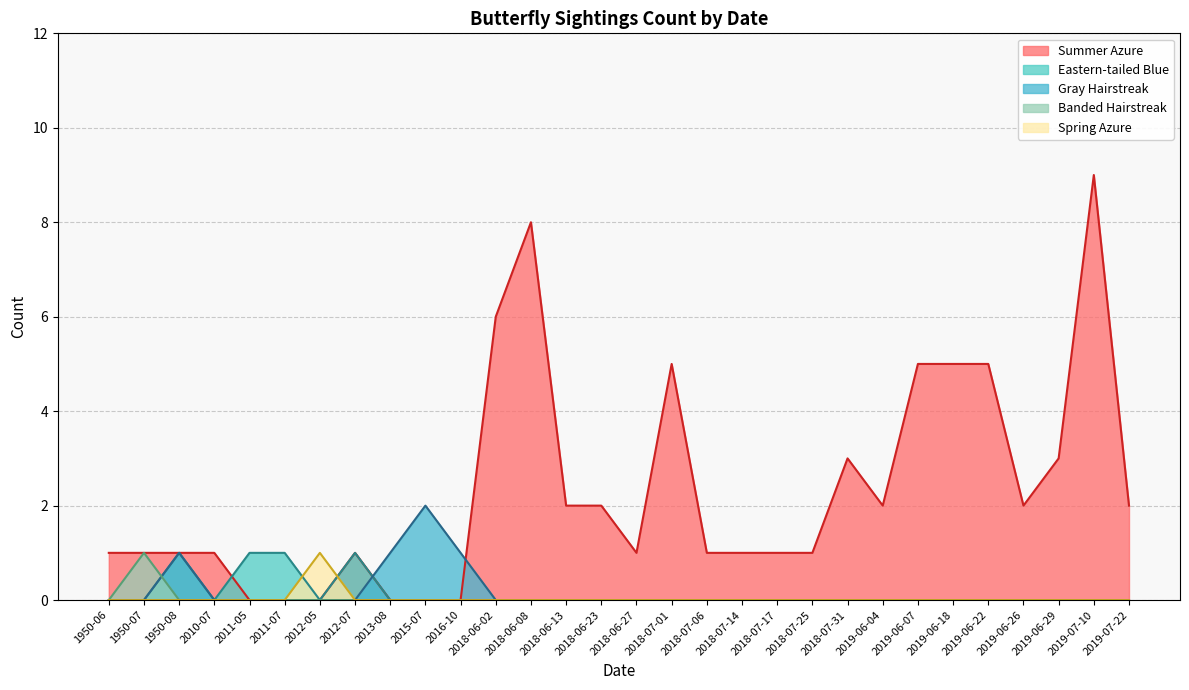

True or false: Spring Azure has a value of -1 at 2019-06-07.

False